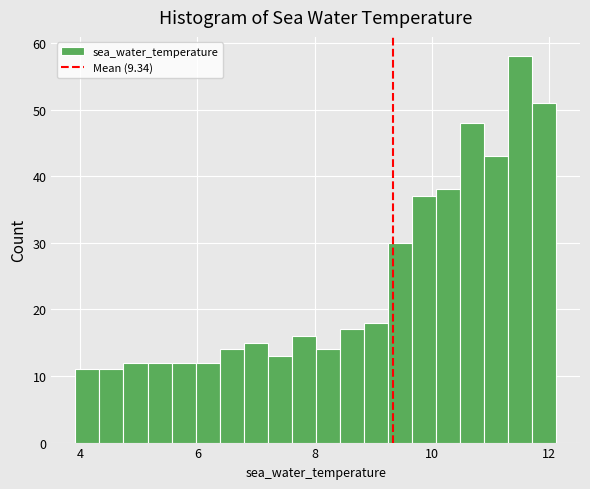

Read against the x-axis, roughly where is the centre of the tallest bar?

11.6